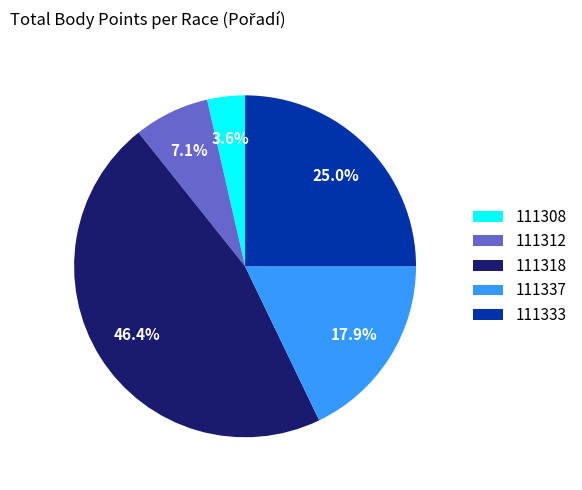

To the nearest percent, what is the difference between the 111312 and 111337 slice percentages?

11%